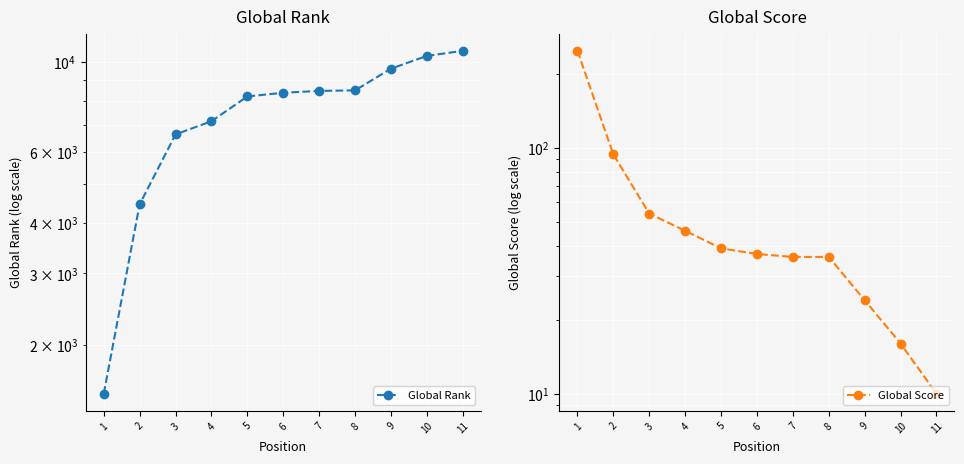

Is the value of Global Score at 3 greater than the value of Global Rank at 3?

No